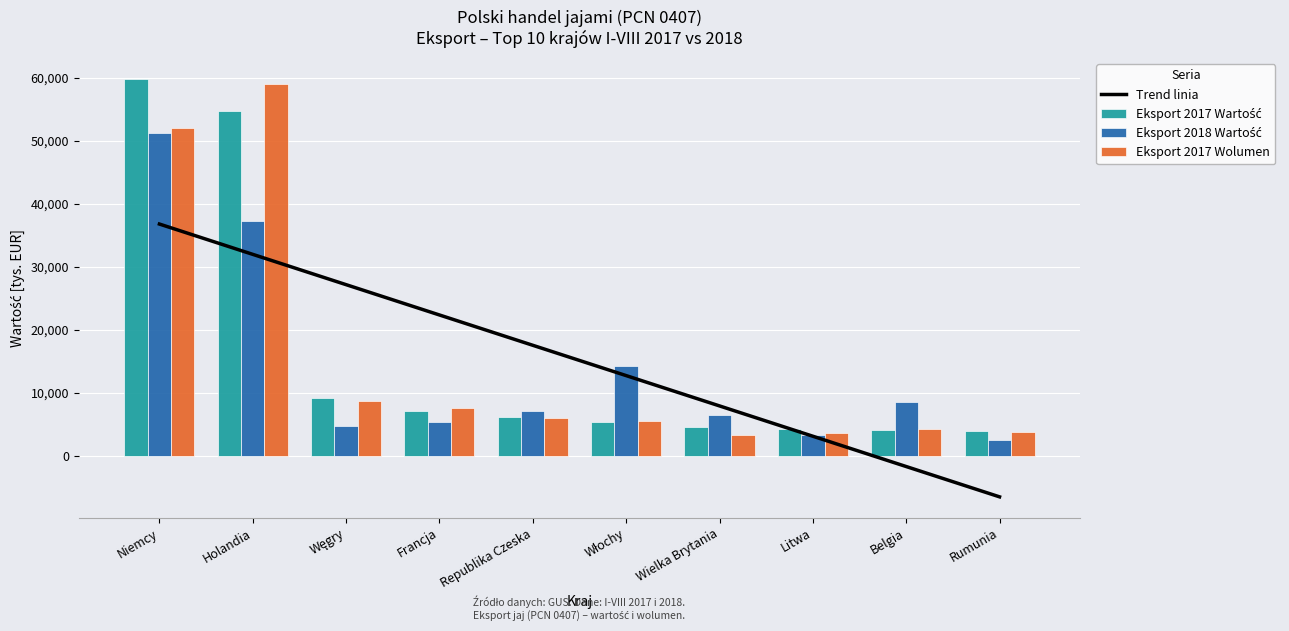

How many distinct data groups are displayed?

4